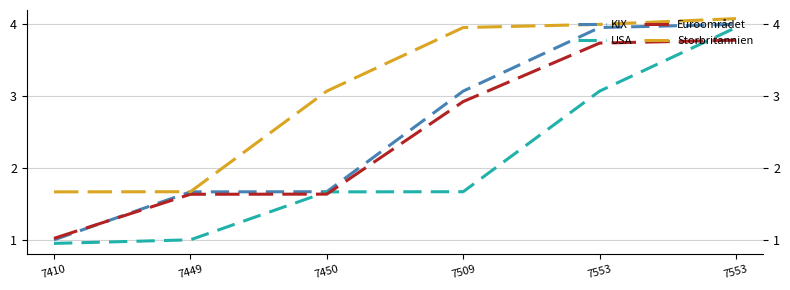

What is the average value of the Storbritannien series?

3.1